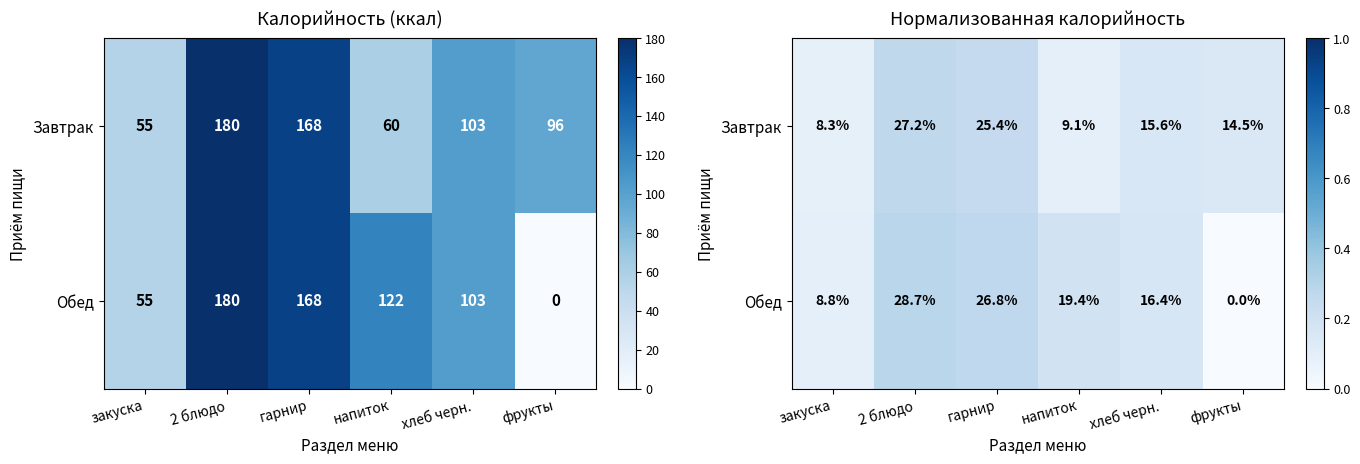

What is the difference between the maximum and minimum values in the Обед series?

0.3